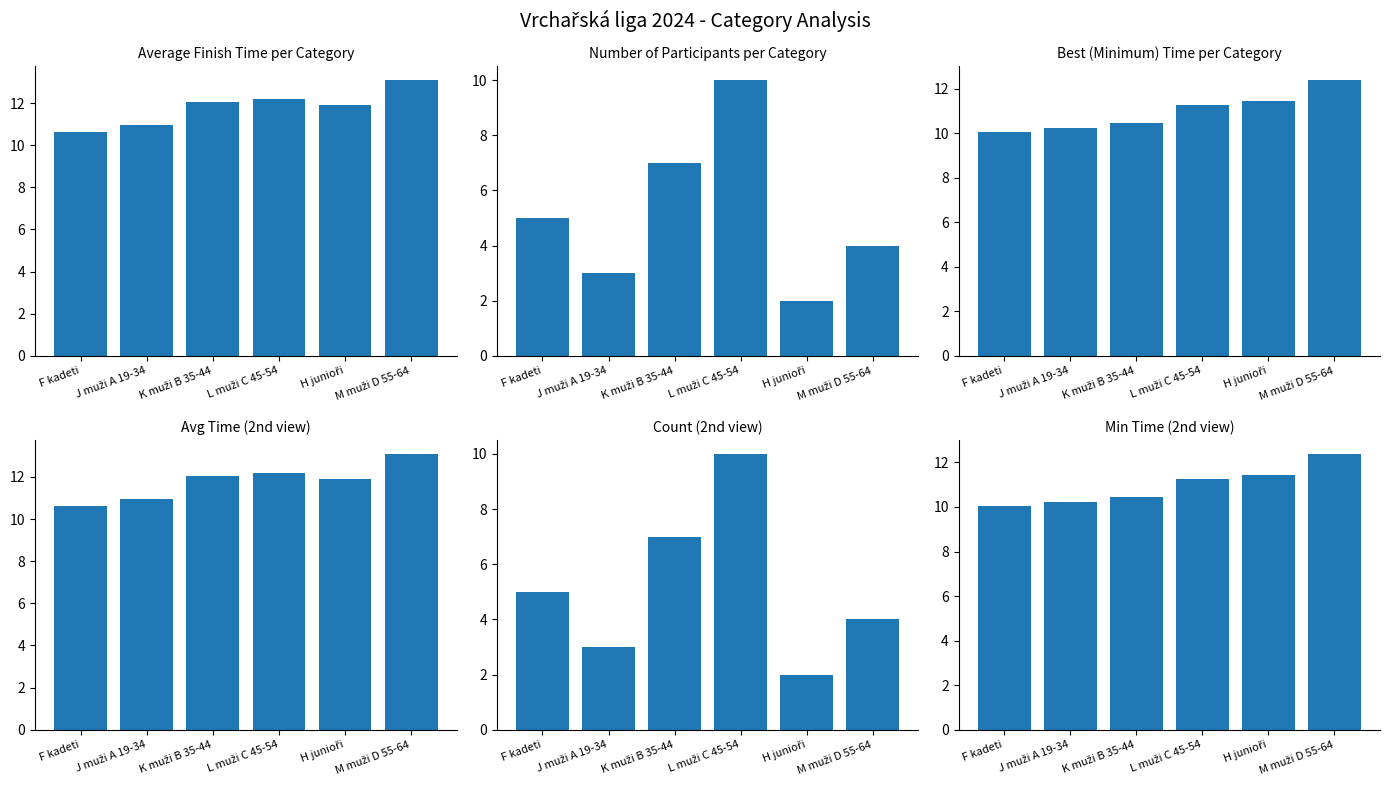

Between F kadeti and L muži C 45-54, which series saw the biggest shift?

Count